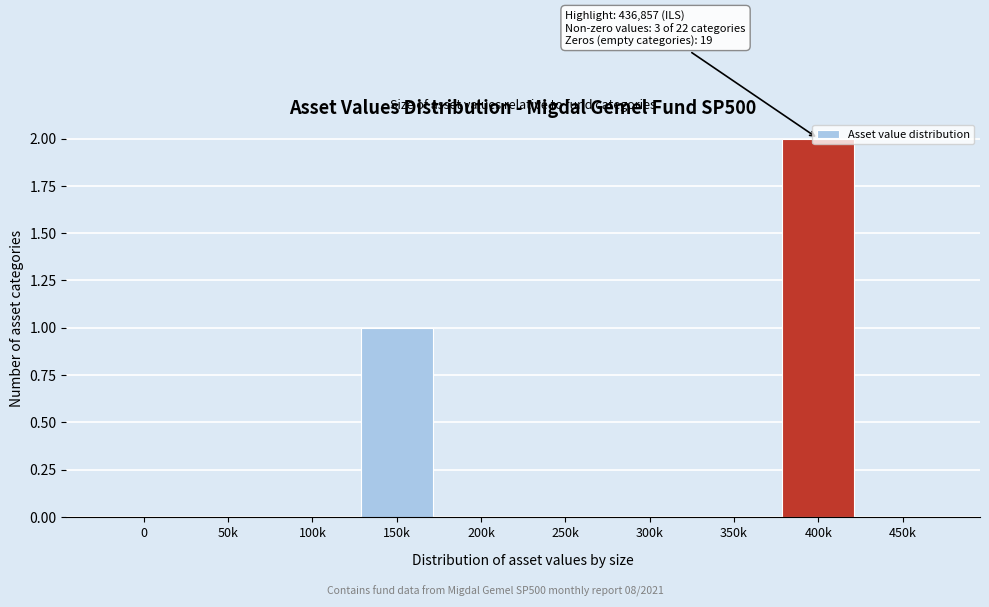

The value at 400k is 3. True or false?

False